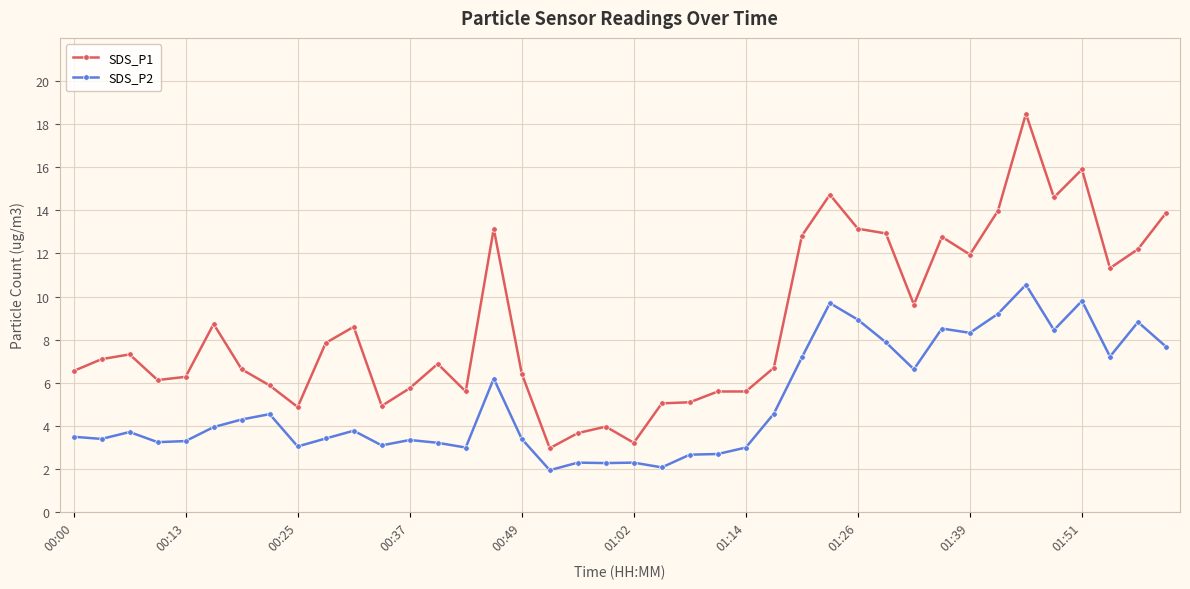

How many lines are shown in the chart?

2